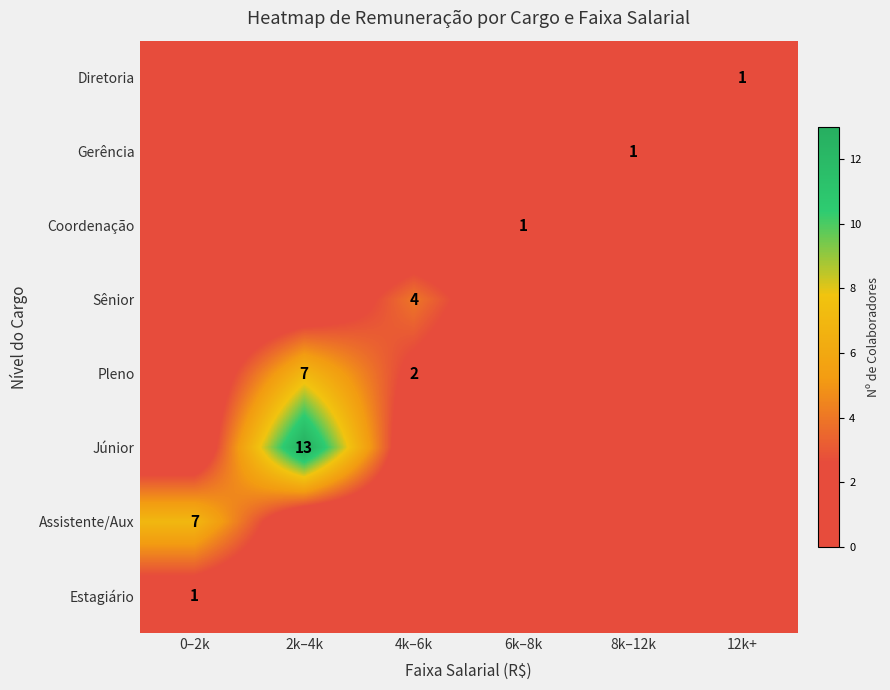

What is the difference between the highest and lowest values at 0–2k?

7